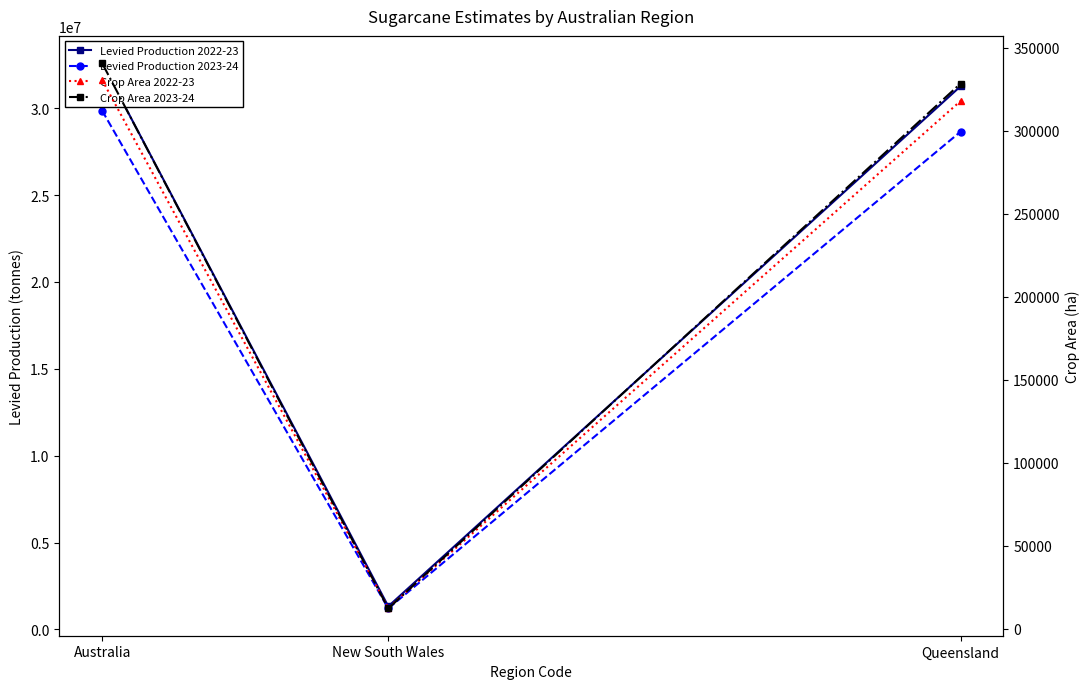

True or false: Crop Area 2023-24 has a value of 12290 at New South Wales.

True